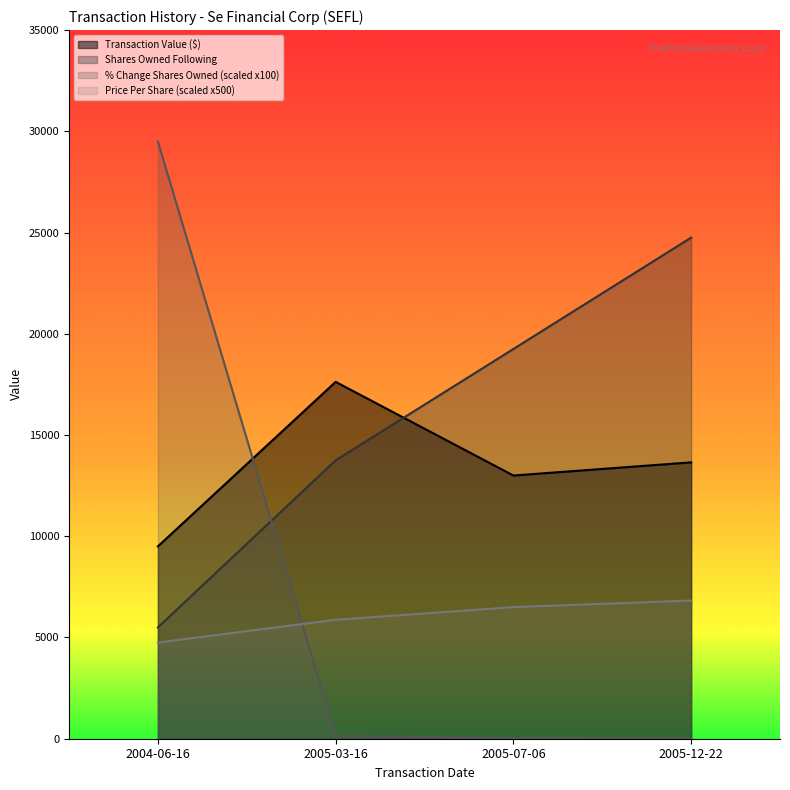

What is the smallest value displayed?

26.1